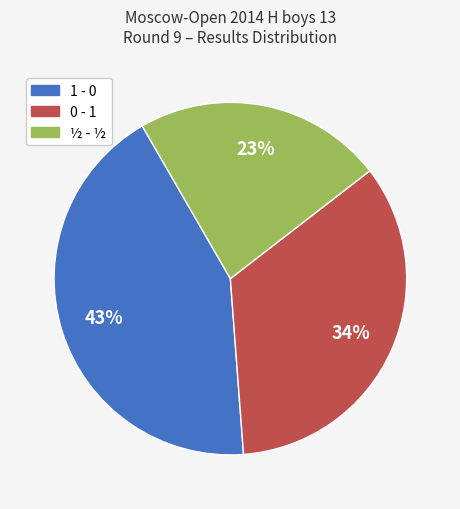

To the nearest percent, what percentage of the pie is 1 - 0?

43%